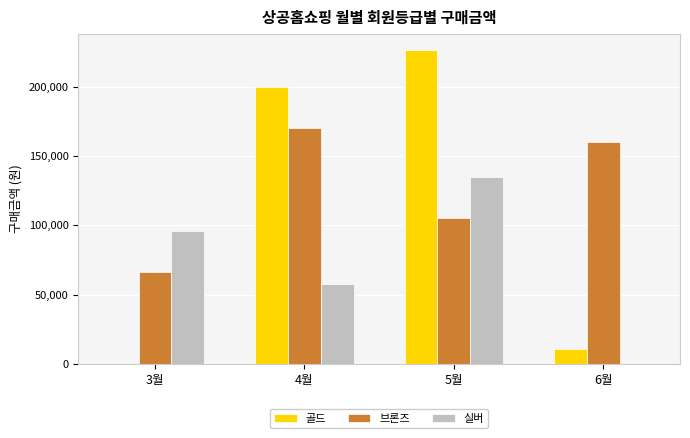

What is the sum of the 골드 values at 4월 and 3월?

199800